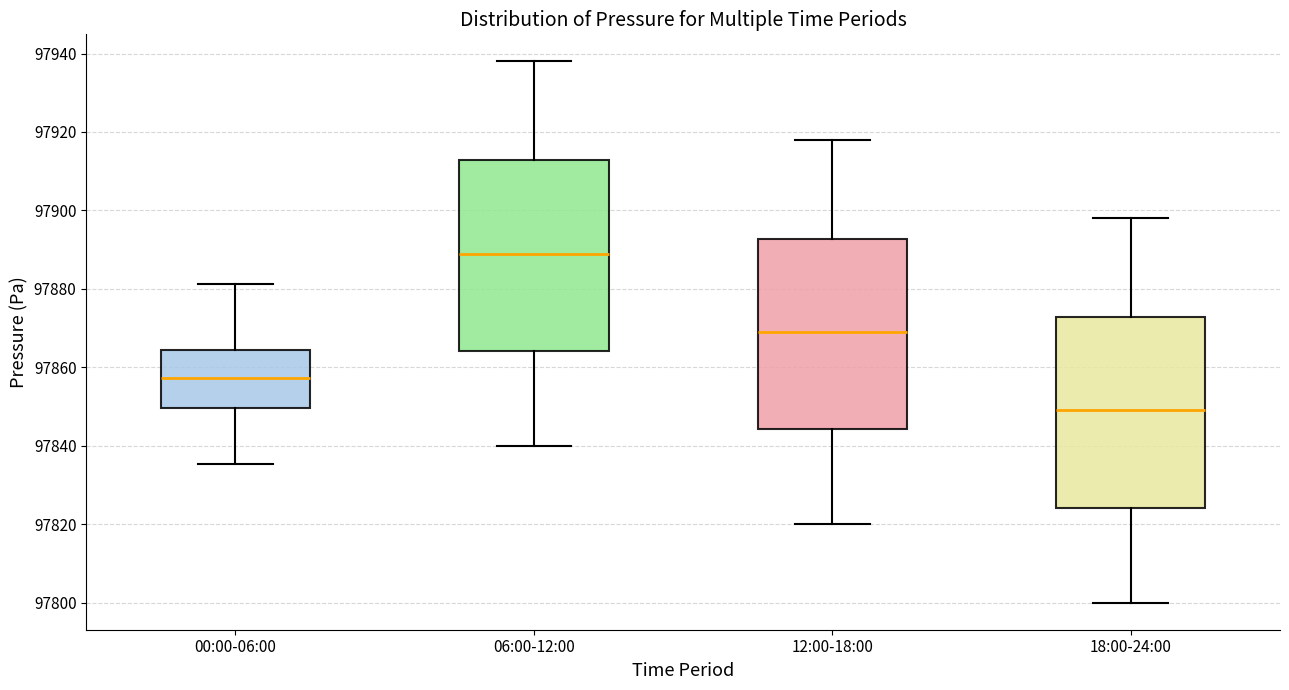

Reading left to right, read every box against the y-axis: the position of its median line, the range the box covers, and the ends of its whiskers. The values are not printed on the chart, so give them approximately, as read against the axis.

00:00-06:00: median 97858, box 97850 to 97864, whiskers 97836 to 97882
06:00-12:00: median 97890, box 97864 to 97912, whiskers 97840 to 97938
12:00-18:00: median 97870, box 97844 to 97892, whiskers 97820 to 97918
18:00-24:00: median 97850, box 97824 to 97872, whiskers 97800 to 97898